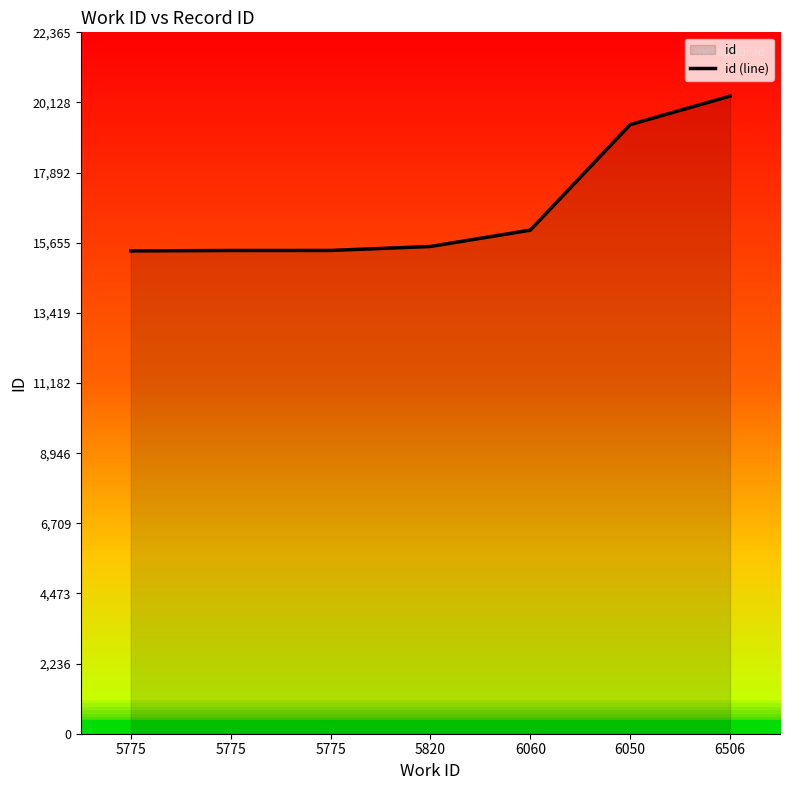

Reading left to right, extract all data points from this chart.

15396	15409	15410	15536	16057	19421	20332